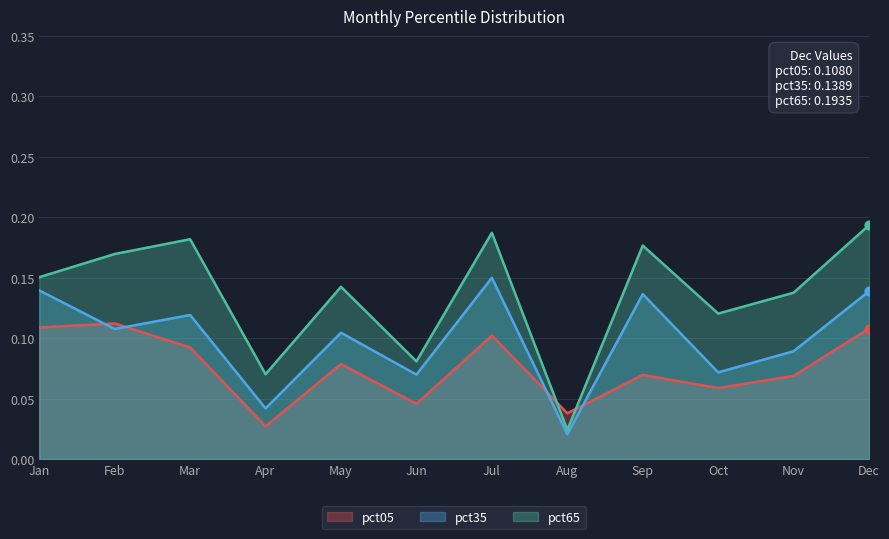

Which series has the largest Y range (max minus min)?

pct65